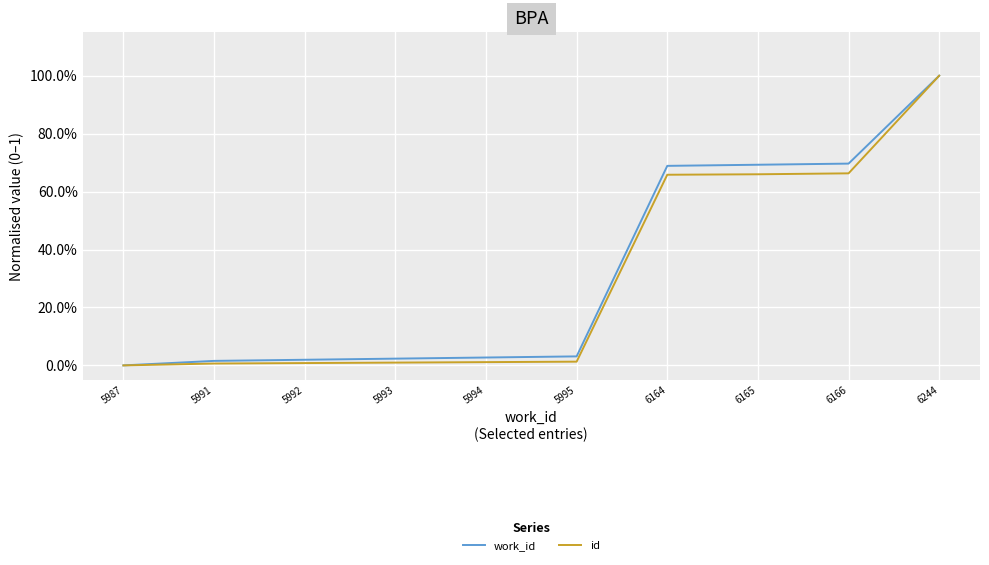

Does the chart display data point markers on the line(s)?

No